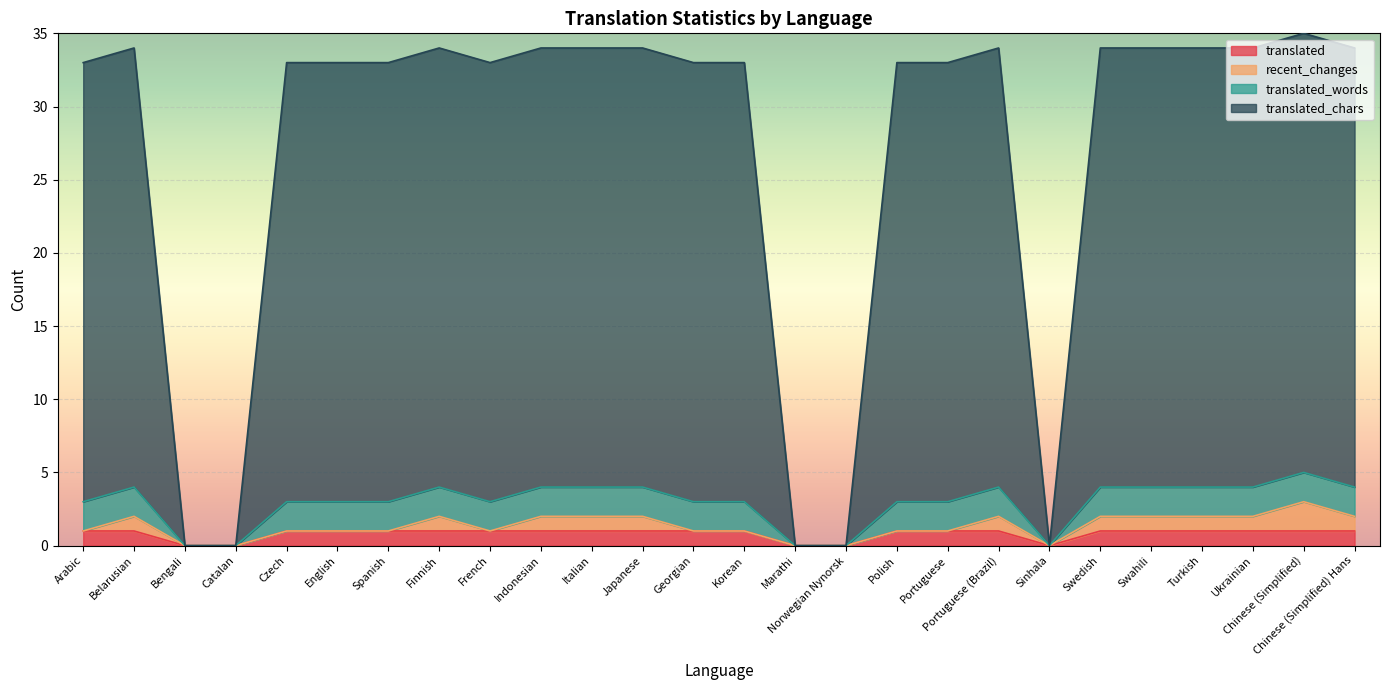

What is the total value across all series at Arabic?

33